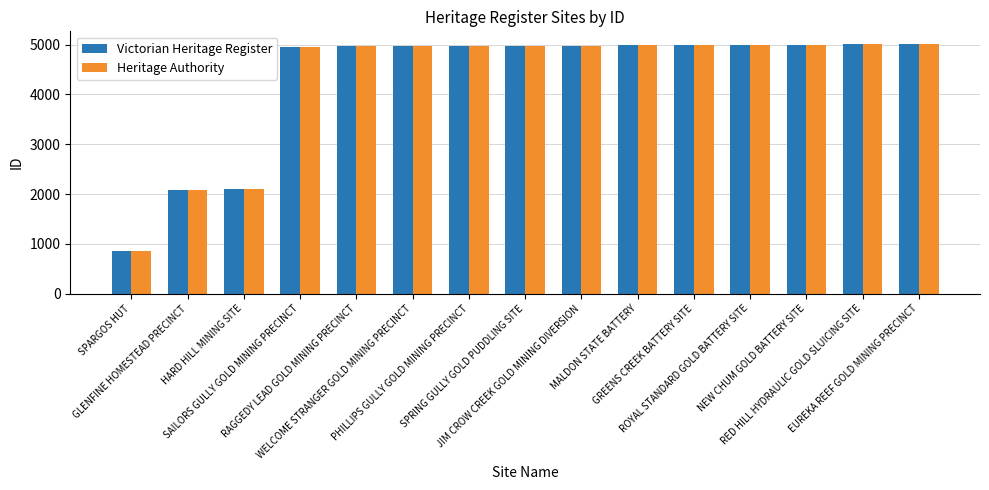

What is the highest value of the Heritage Authority series?

5017